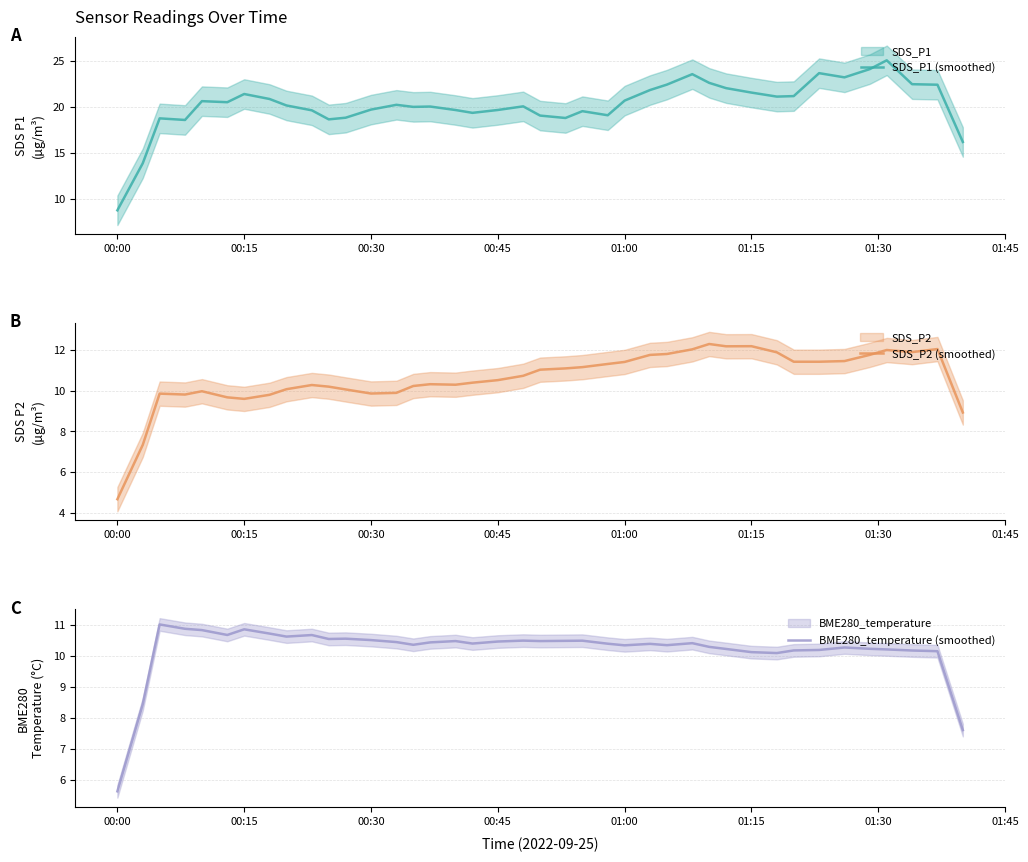

Is it true that SDS_P2 (smoothed) equals 7.2 at 01:00?

False